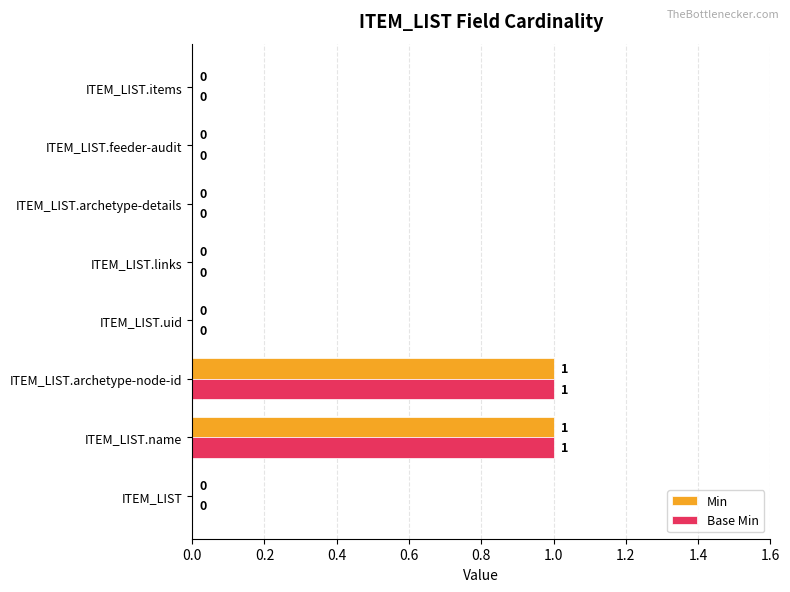

The Min series shows 1 at ITEM_LIST. True or false?

False